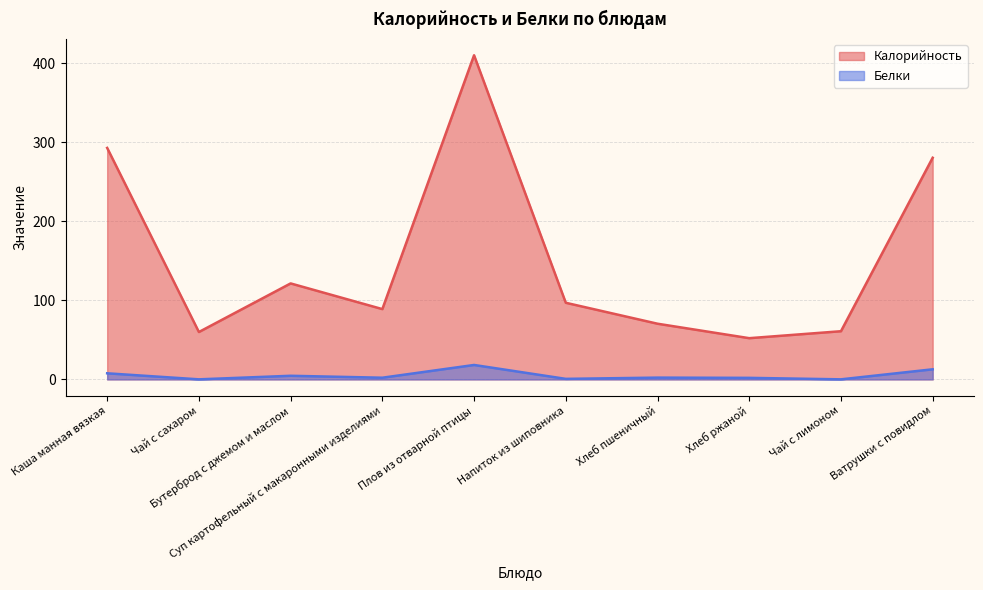

At which label is Калорийность closest to 231?

Ватрушки с повидлом